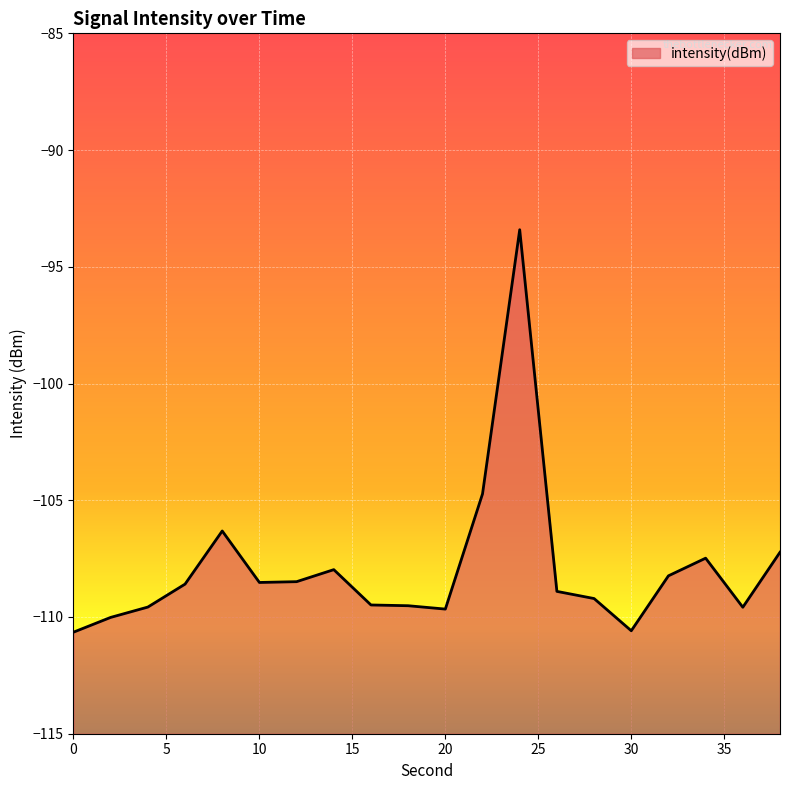

How many interior local valleys (lower than both neighbors) does the data have?

4